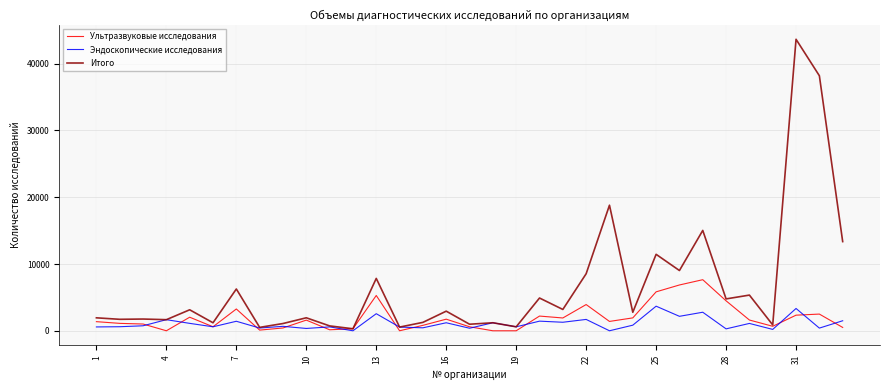

Rank the series by their average value, from highest to lowest.

Итого, Ультразвуковые исследования, Эндоскопические исследования